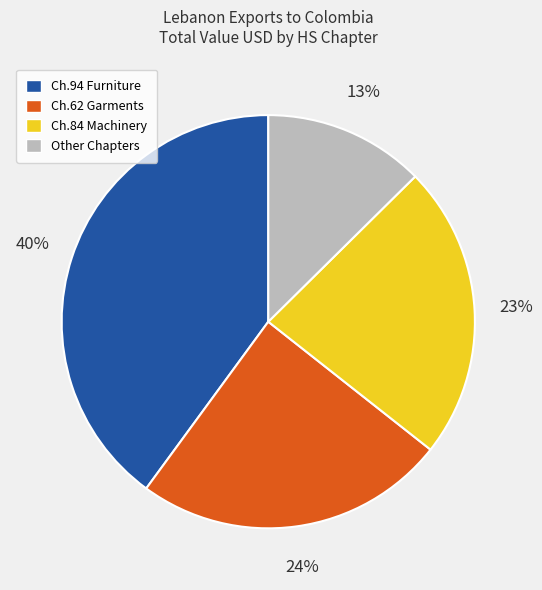

Does any single category account for the majority?

No